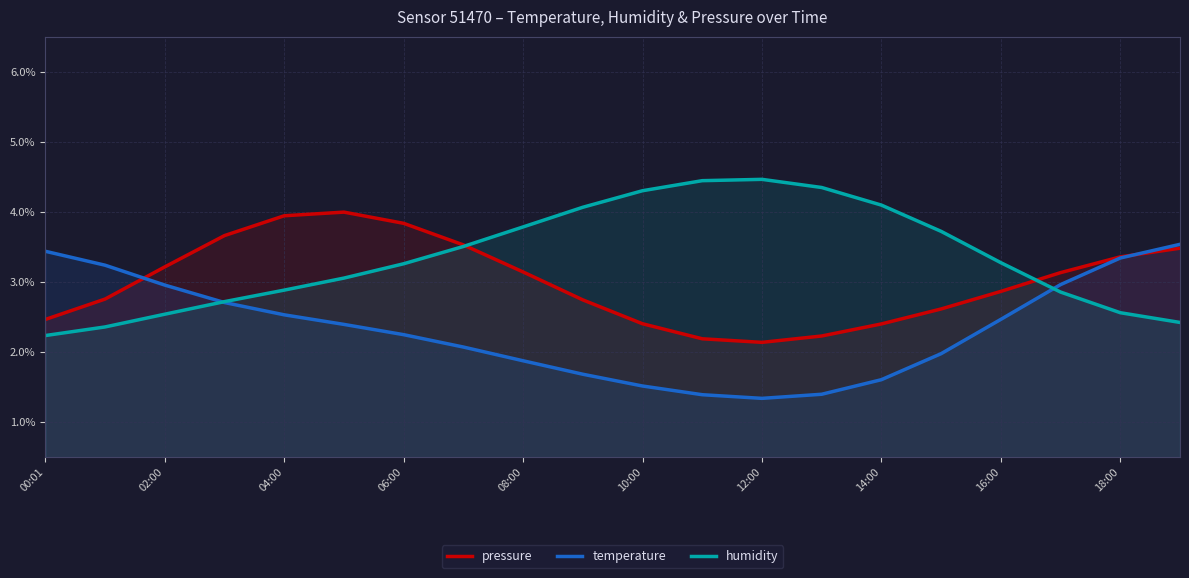

What is the spread (max minus min) of values at 08:00?

1.9